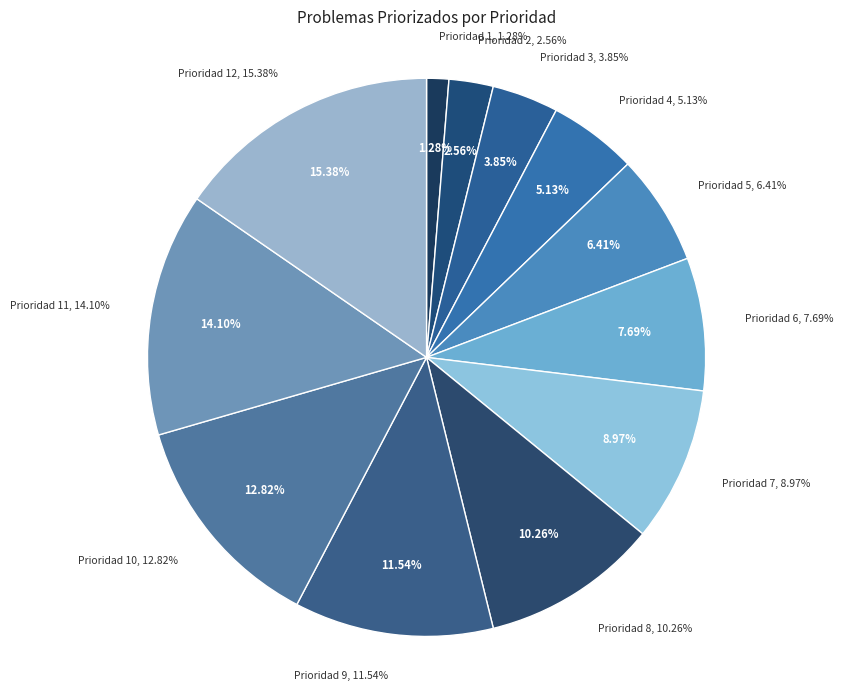

How many segments does this pie chart have?

12